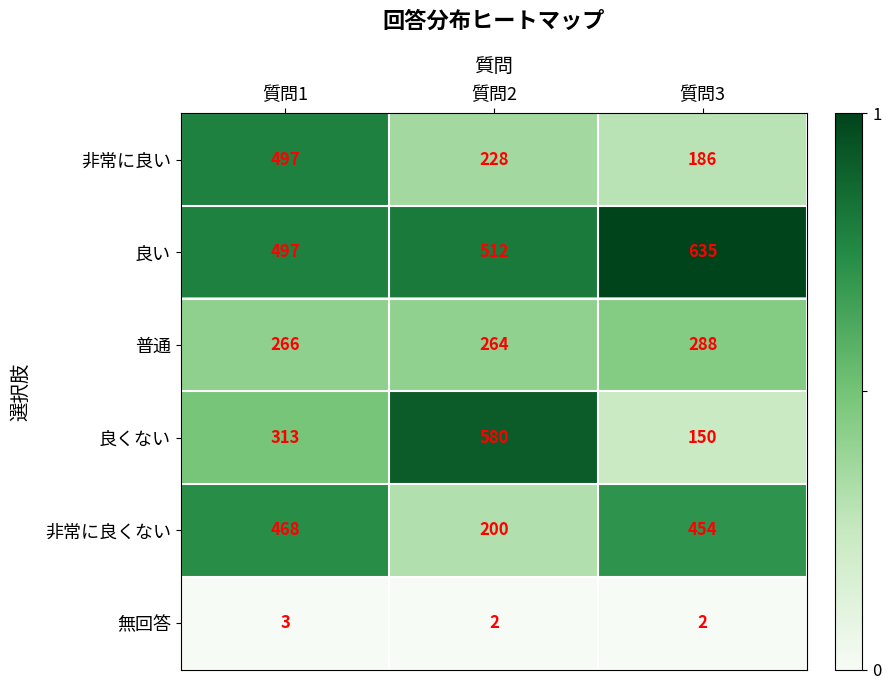

Which series has the largest range (max minus min)?

良くない